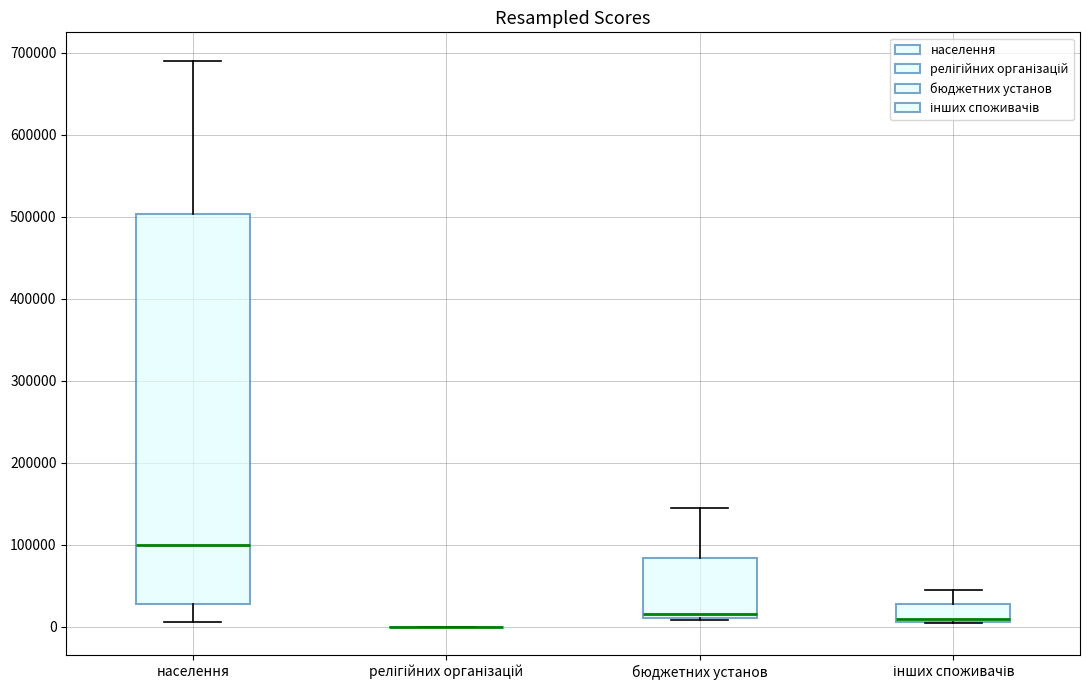

Comparing the boxes themselves (not the whiskers), which one is the tallest?

населення